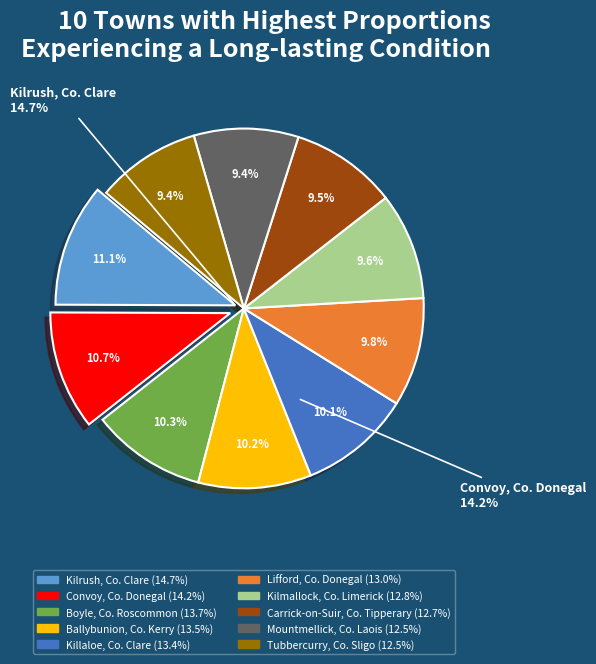

To the nearest percent, what portion does Convoy, Co. Donegal represent?

11%